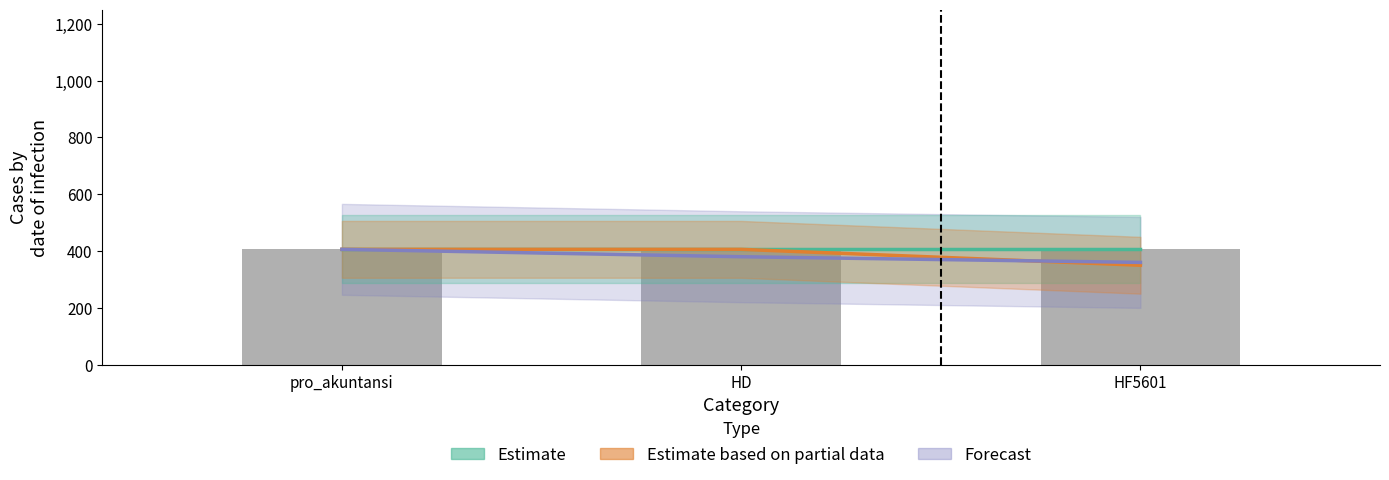

Is it true that Estimate equals 406 at pro_akuntansi?

True